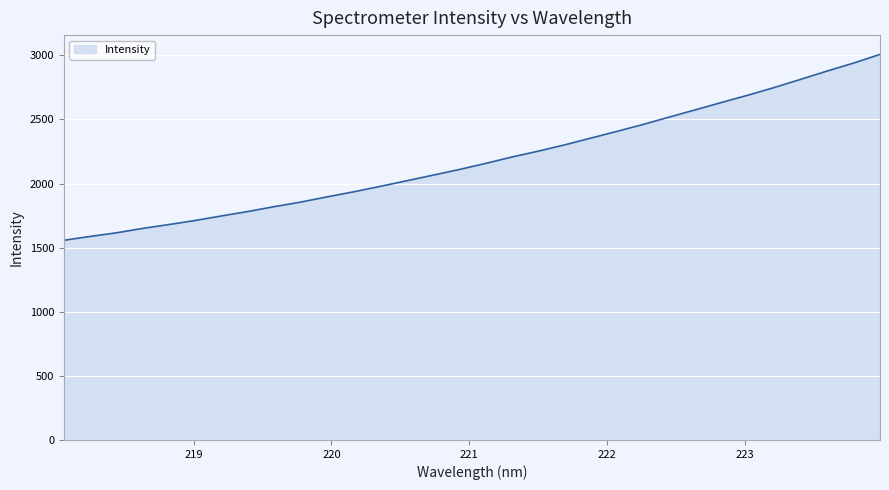

Reading right to left, extract all data points from this chart.

3007.6	2940.2	2878.4	2814.0	2750.5	2690.7	2634.0	2576.4	2519.4	2461.5	2407.1	2354.2	2301.3	2252.4	2206.8	2156.7	2109.3	2065.1	2021.5	1977.7	1935.7	1896.8	1856.0	1820.6	1782.8	1748.3	1712.7	1680.8	1650.6	1616.1	1587.6	1557.7